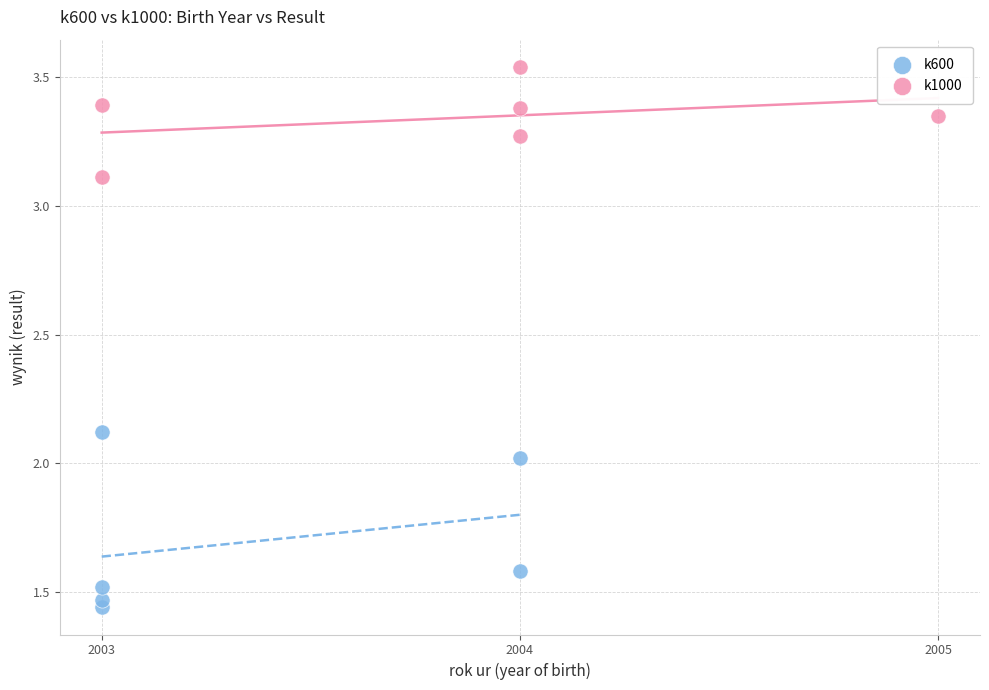

Which series has the largest Y range (max minus min)?

k600